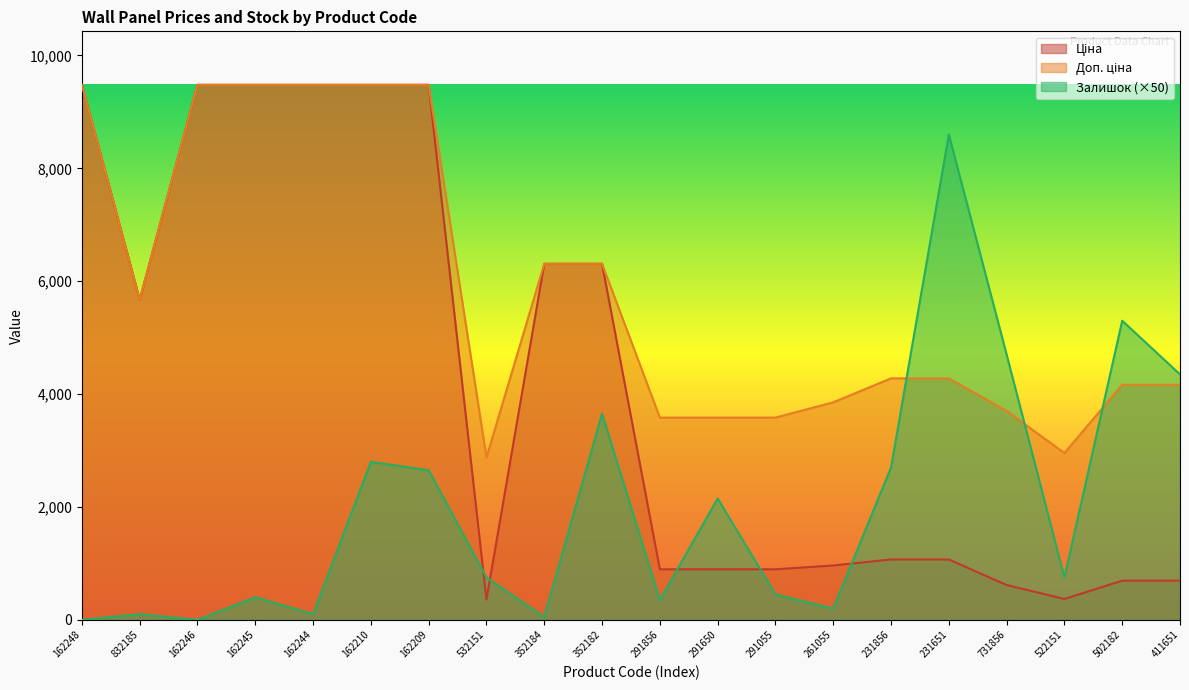

What position from the left is 162210?

6